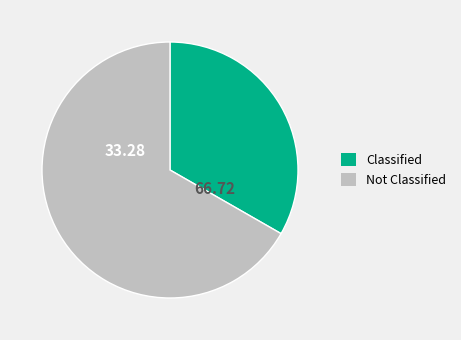

How many slices are in this pie chart?

2